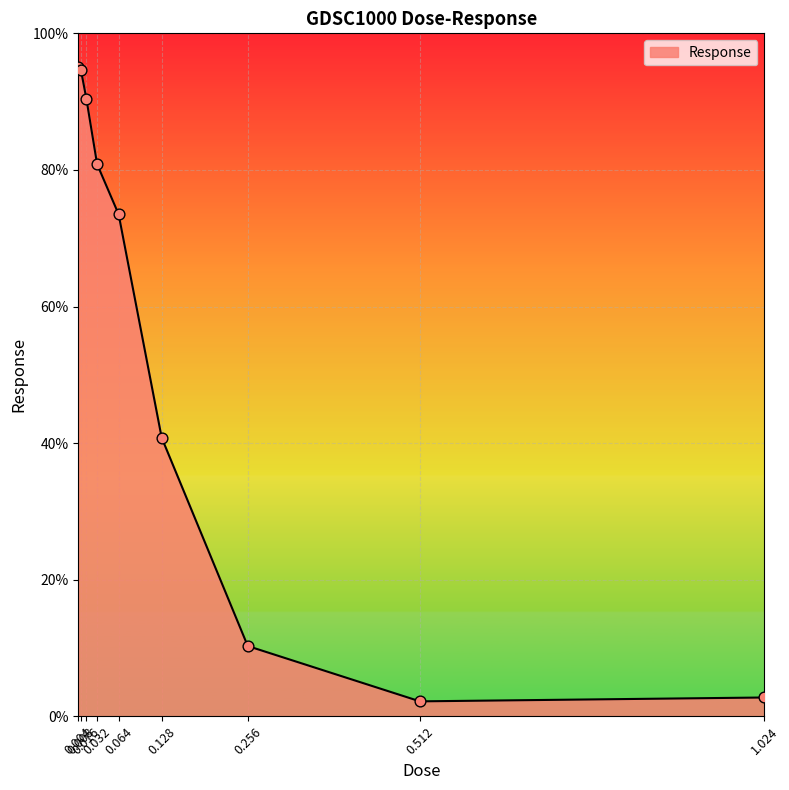

Approximately how many times larger is the value at 0.128 compared to 0.256?

4.0